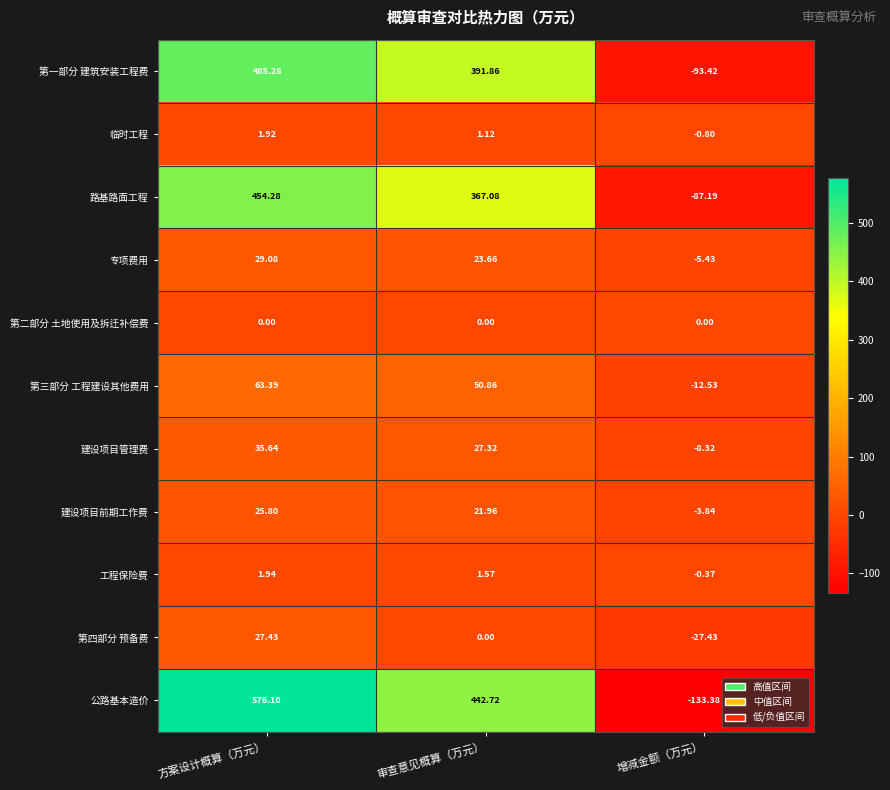

What is the maximum value shown in the chart?

576.1